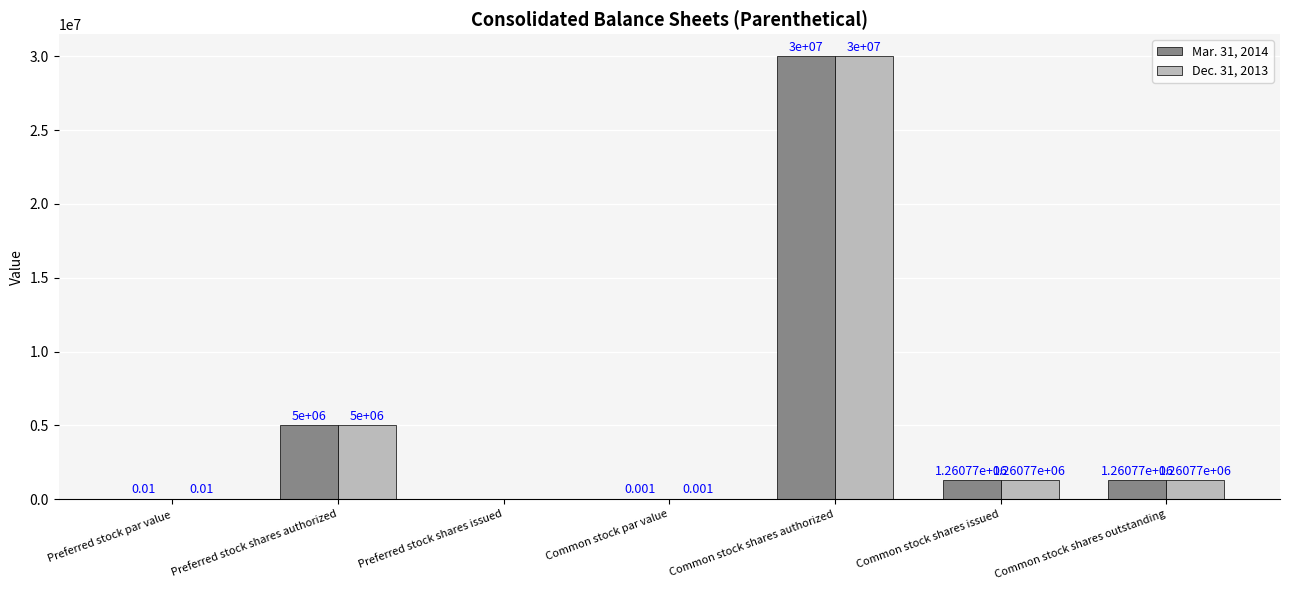

Which category has the highest value across all series?

Common stock shares authorized